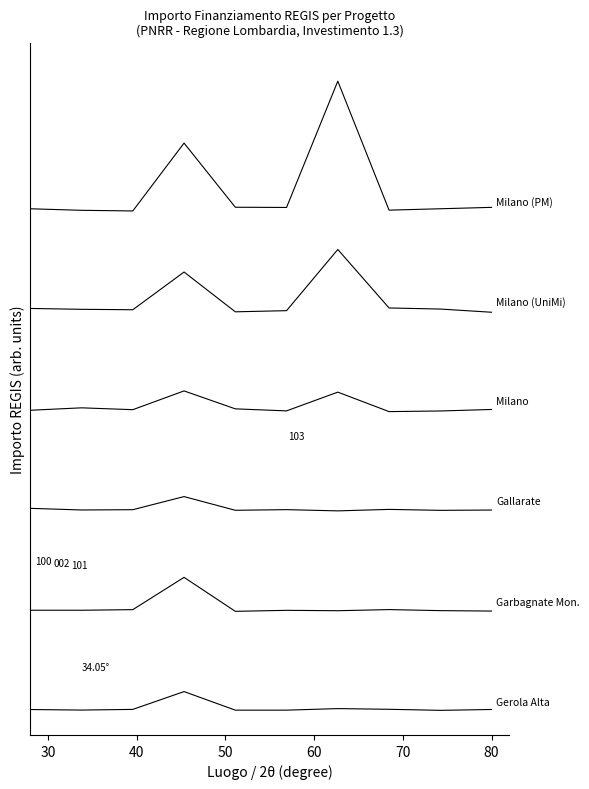

Does the chart have visible grid lines?

No